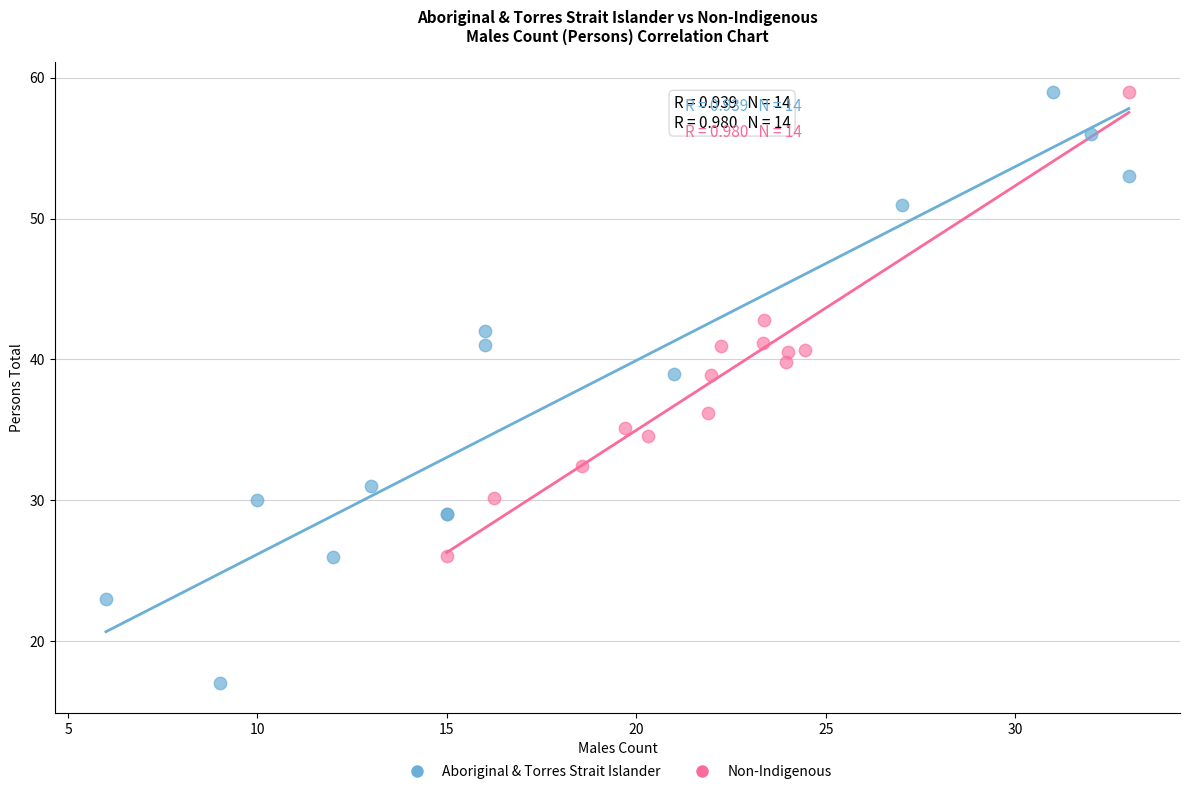

Which series contains the lowest Y value?

Aboriginal & Torres Strait Islander